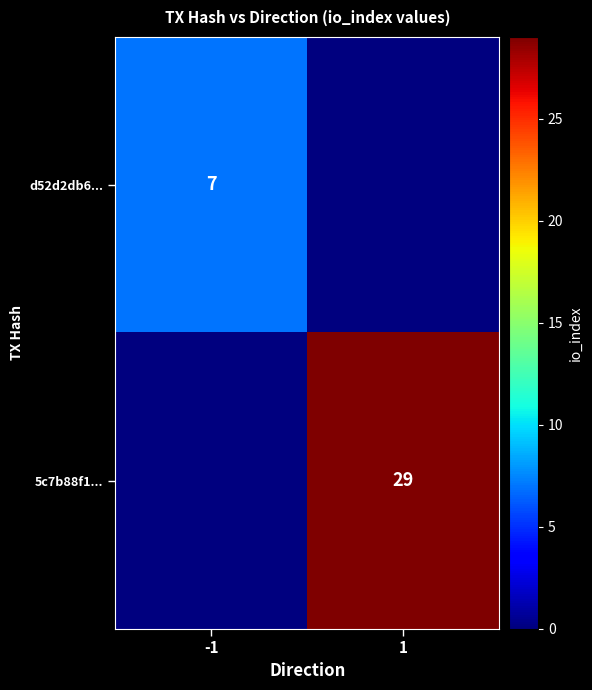

Is it true that d52d2db6... equals 7 at -1?

True